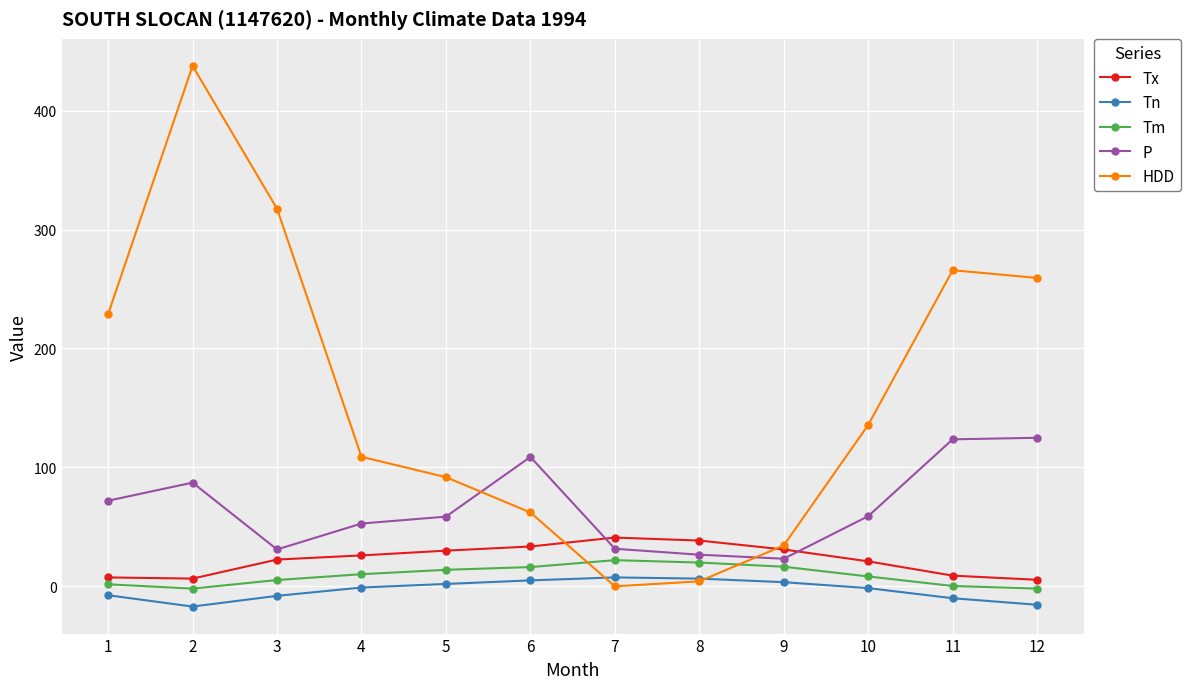

At which label does Tn first exceed -1?

5